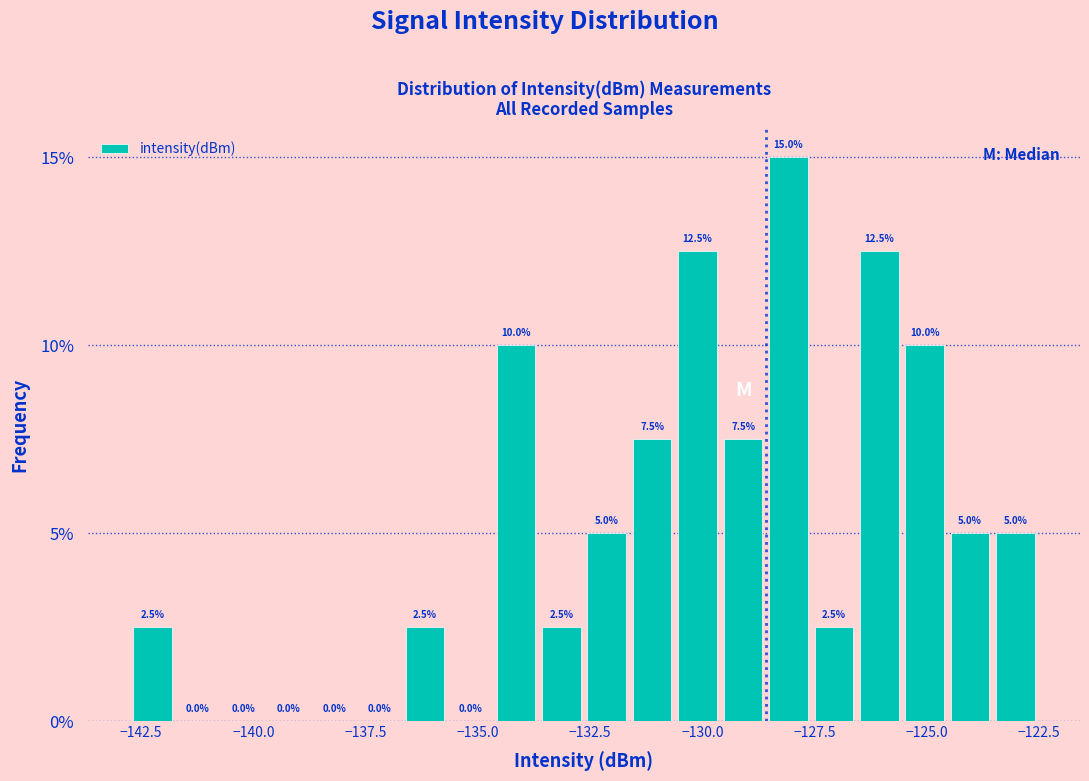

Around what value on the x-axis is the tallest bar? Give the approximate position of its centre, as read against the axis.

-128.0